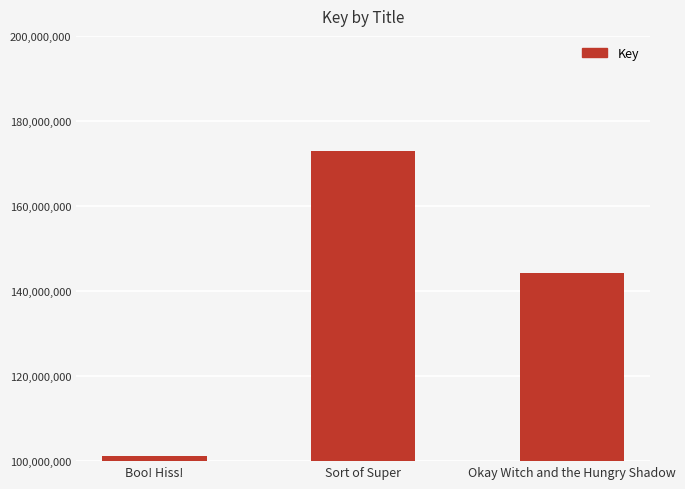

Reading left to right, list all the values displayed in this chart.

101171572	172836385	144166113